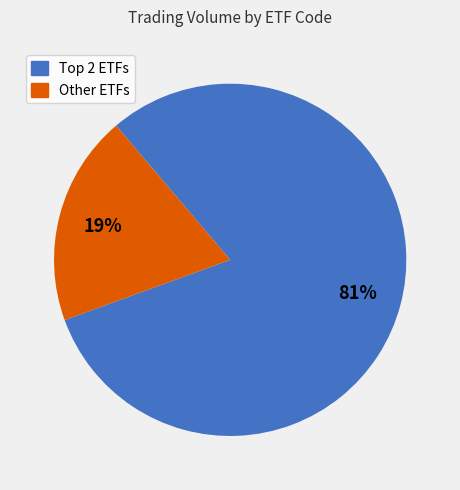

To the nearest percent, what is the average slice percentage?

50%